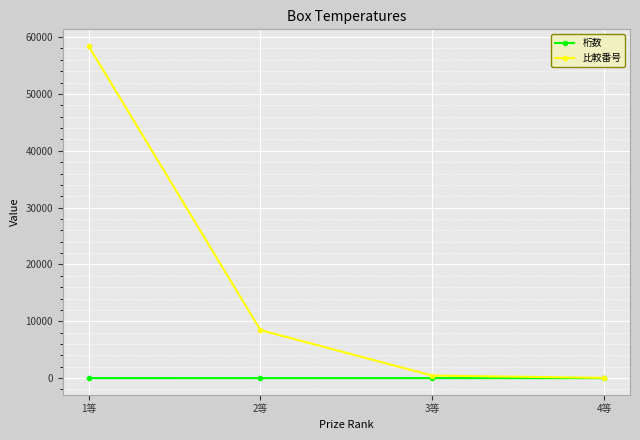

At which category does the chart reach its peak across all series?

1等